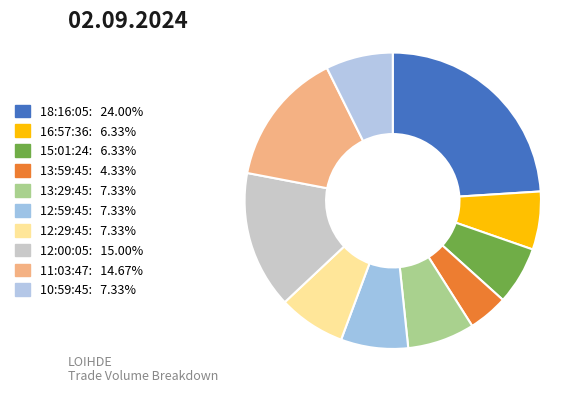

Combined, do 12:00:05 and 16:57:36 account for over 50%?

No